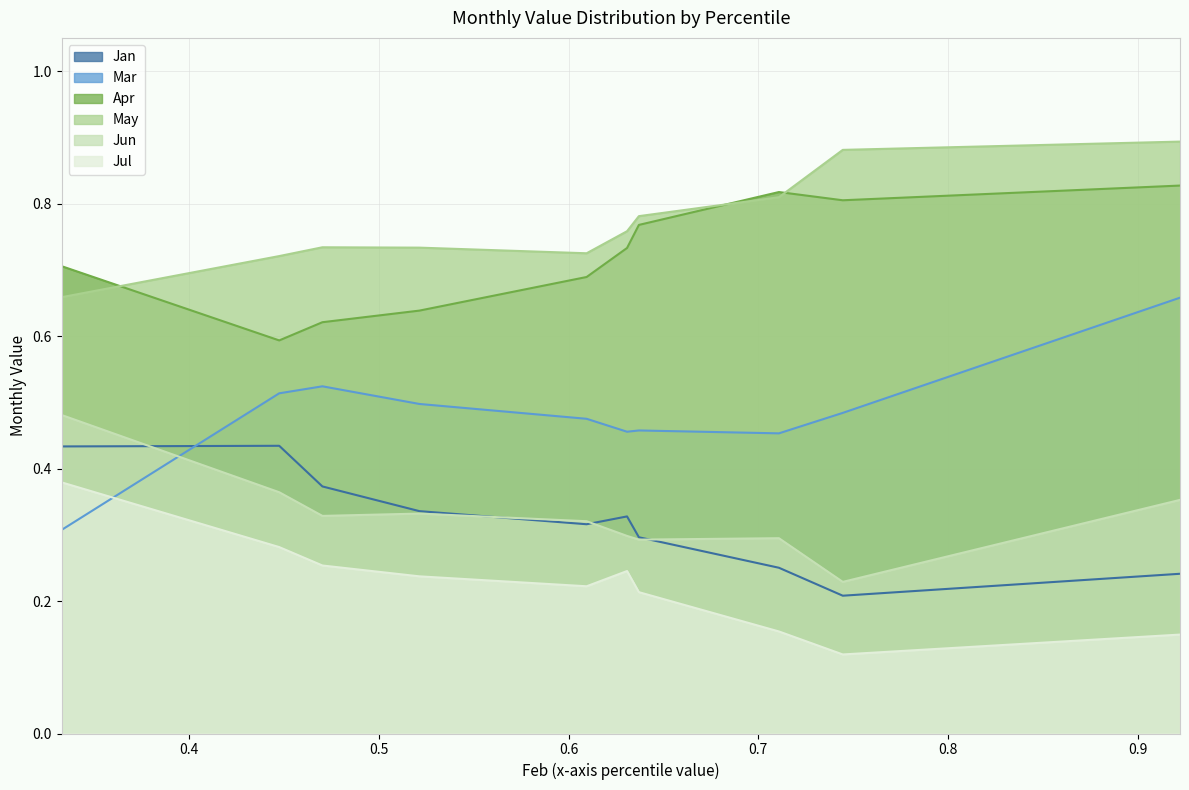

What is the total value across all series at pct45?

2.7